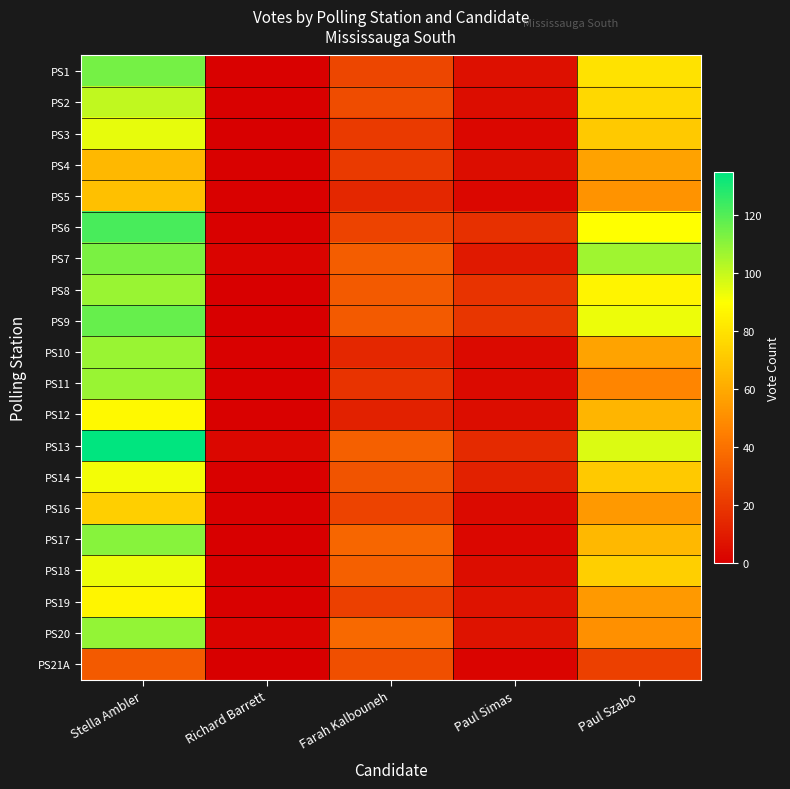

What is the difference between the highest and lowest values at Paul Szabo?

84